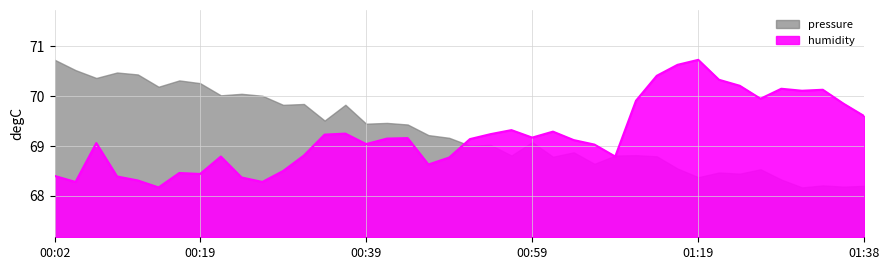

Does the chart have visible grid lines?

Yes